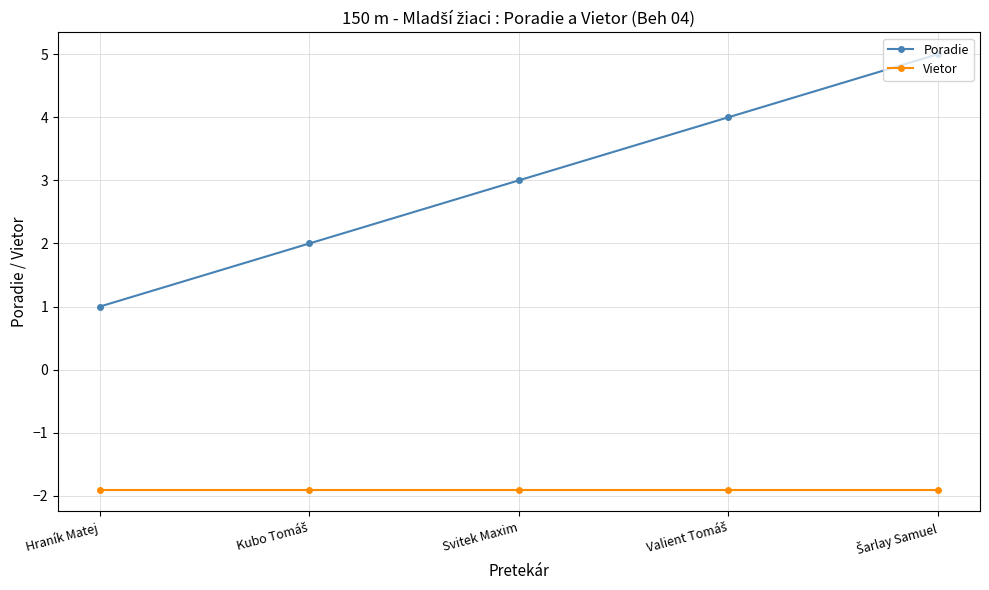

List the series in order of their peak value, highest first.

Poradie, Vietor